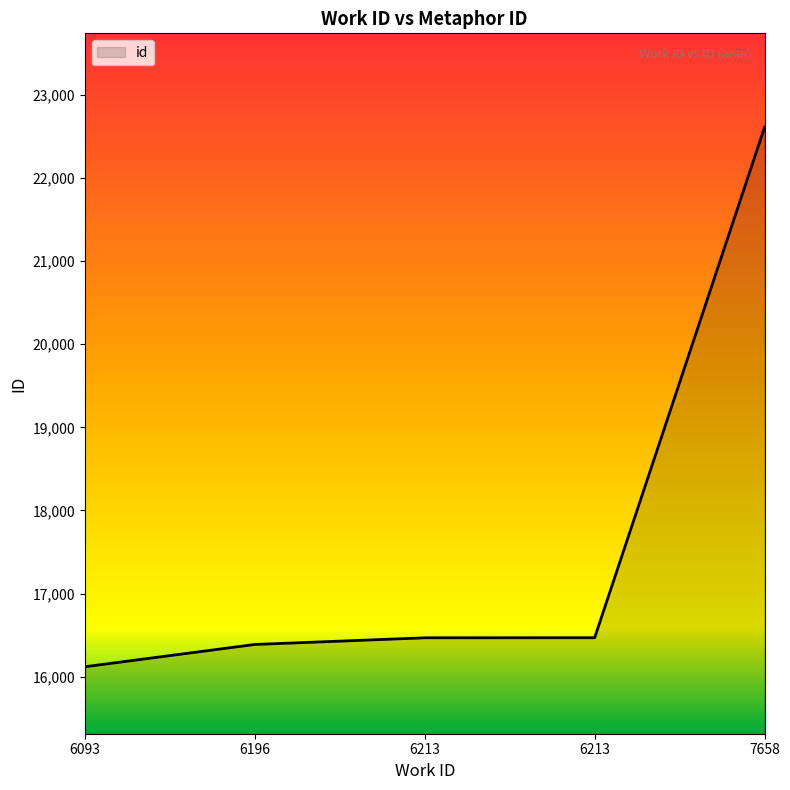

Count the number of categories in the chart.

5